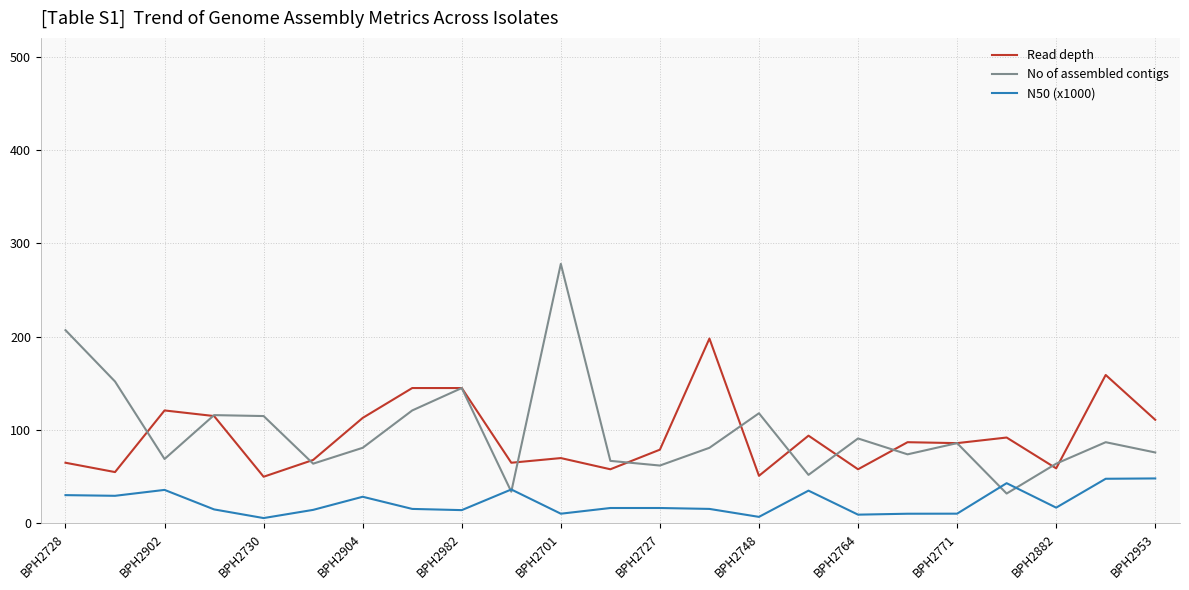

Rank the series by their maximum value, from highest to lowest.

No of assembled contigs, Read depth, N50 (x1000)